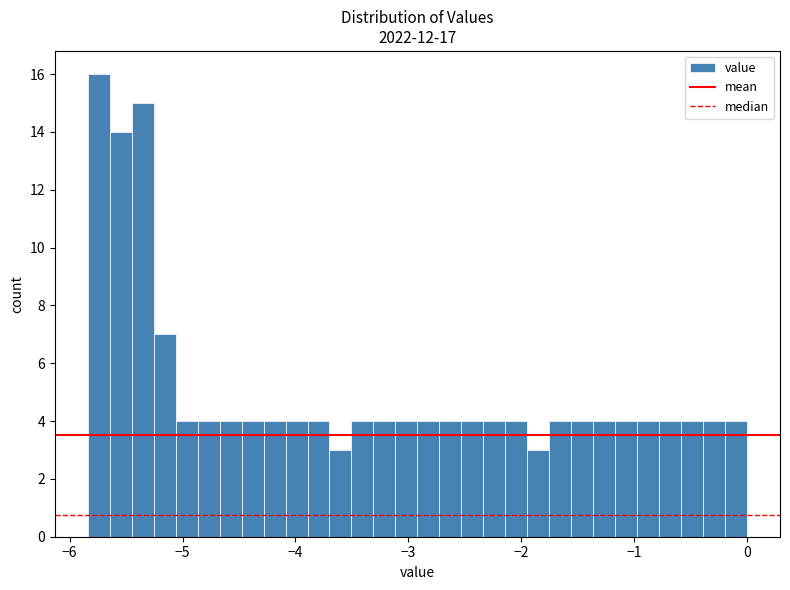

Around what value on the x-axis is the tallest bar? Give the approximate position of its centre, as read against the axis.

-5.7